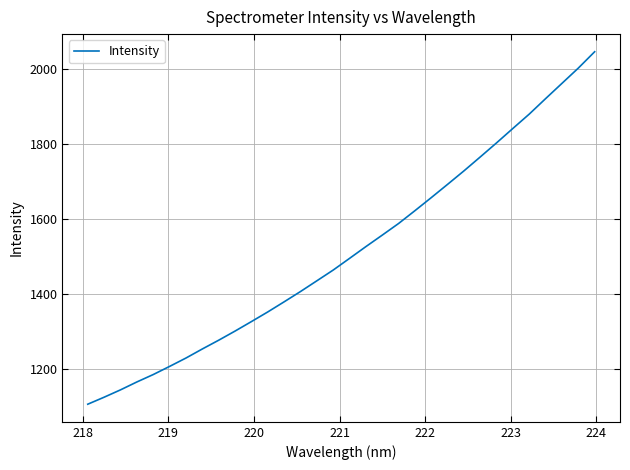

What is the greatest value displayed?

2047.1